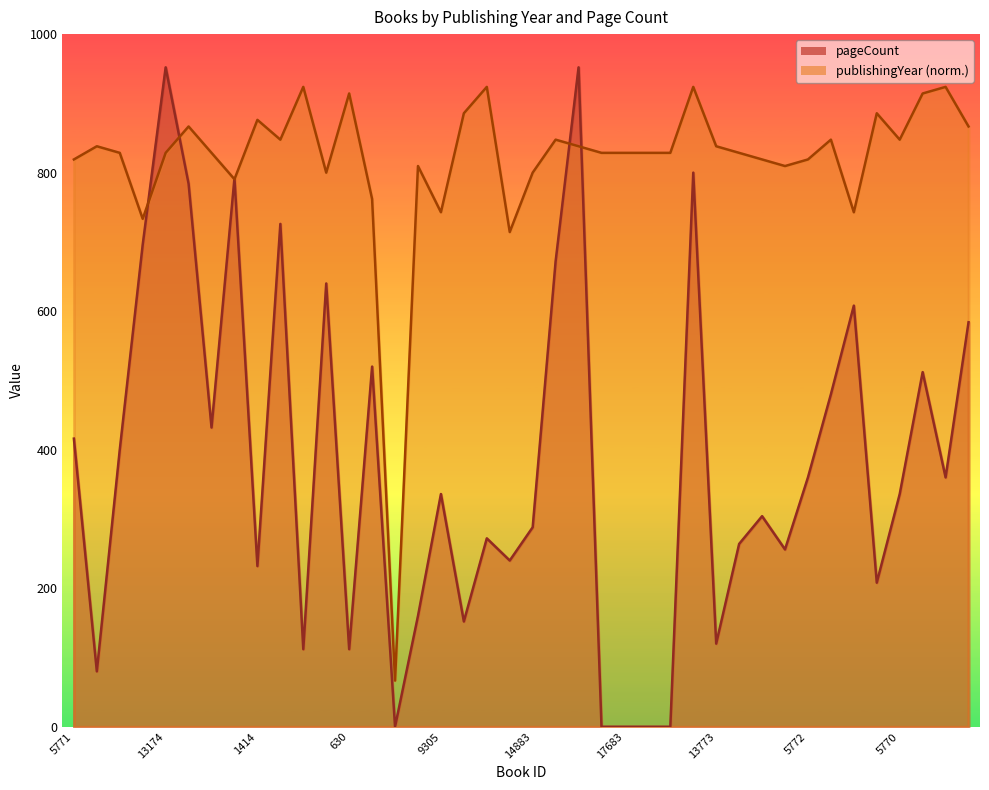

Where does the publishingYear series first go above 828?

8945